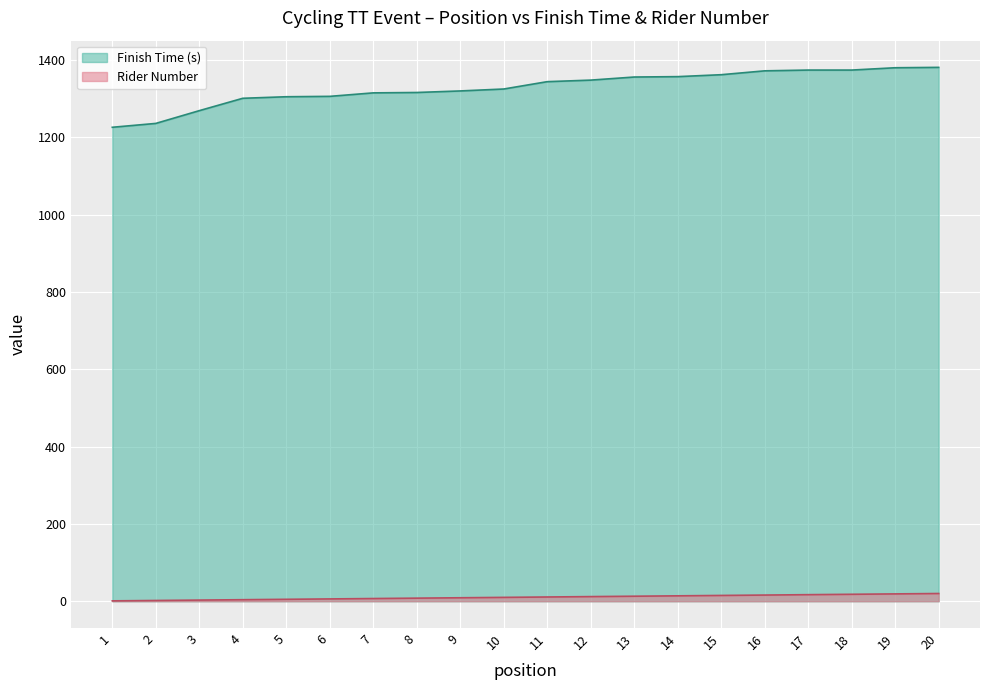

Reading left to right, extract all data points from this chart.

1=1	2=2	3=3	4=4	5=5	6=6	7=7	8=8	9=9	10=10	11=11	12=12	13=13	14=14	15=15	16=16	17=17	18=18	19=19	20=20